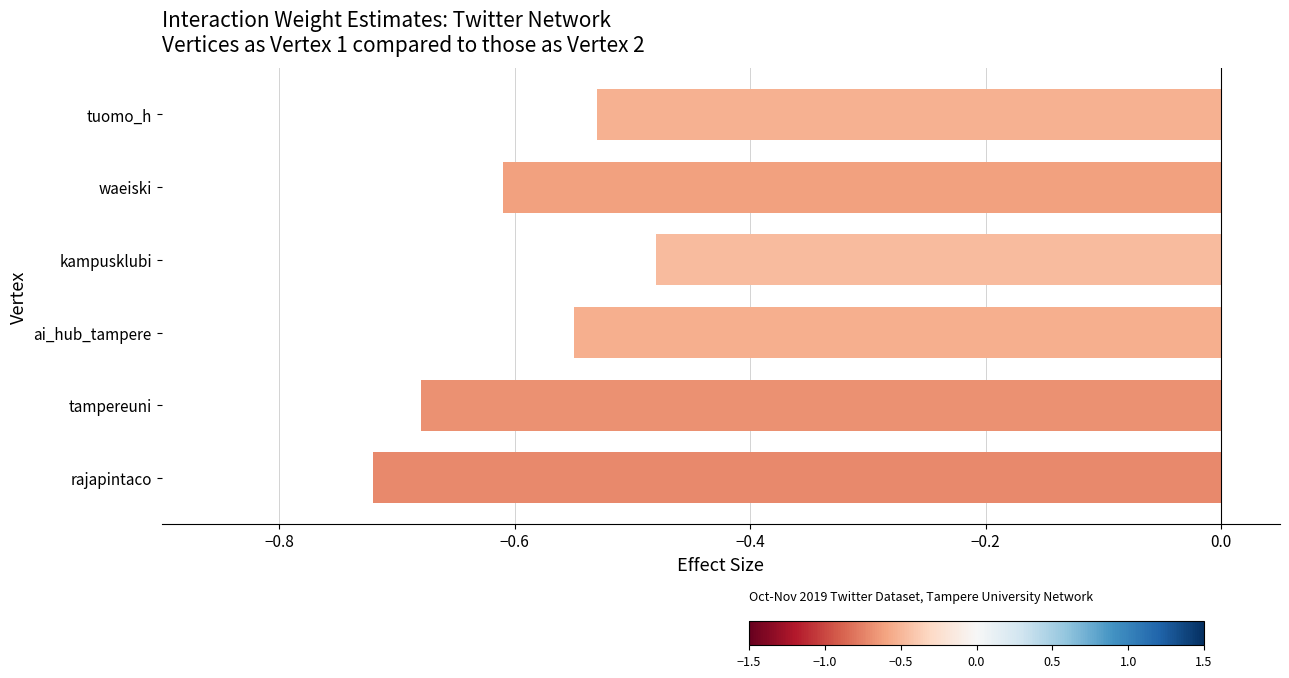

List the labels in order of value, smallest first.

rajapintaco, tampereuni, waeiski, ai_hub_tampere, tuomo_h, kampusklubi